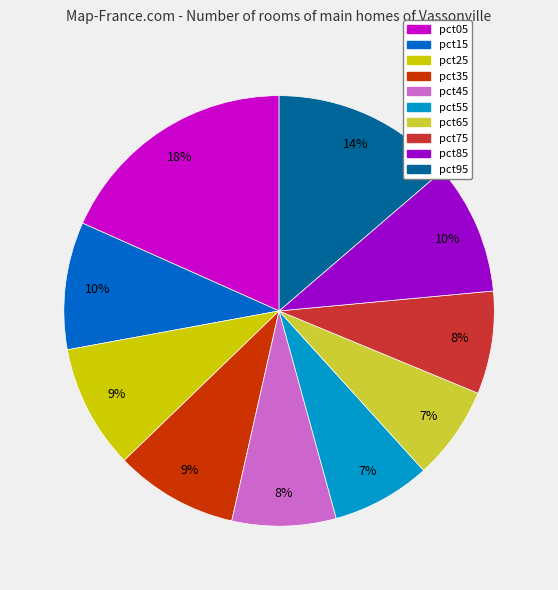

Is it true that pct05 is 18% of the pie?

True